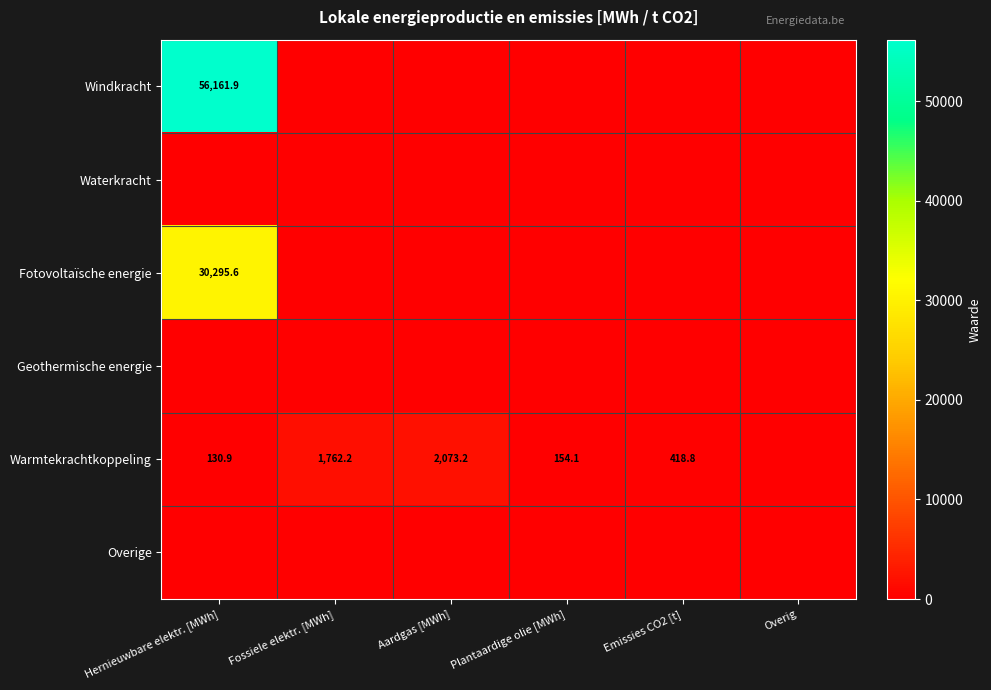

Between Aardgas [MWh] and Emissies CO2 [t], which is larger?

Aardgas [MWh]